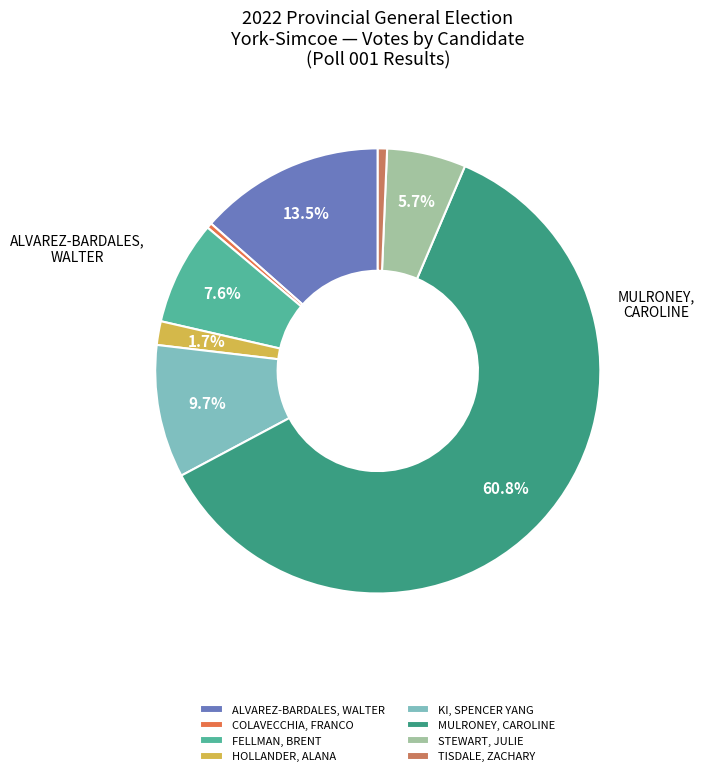

What is the majority slice?

MULRONEY, CAROLINE